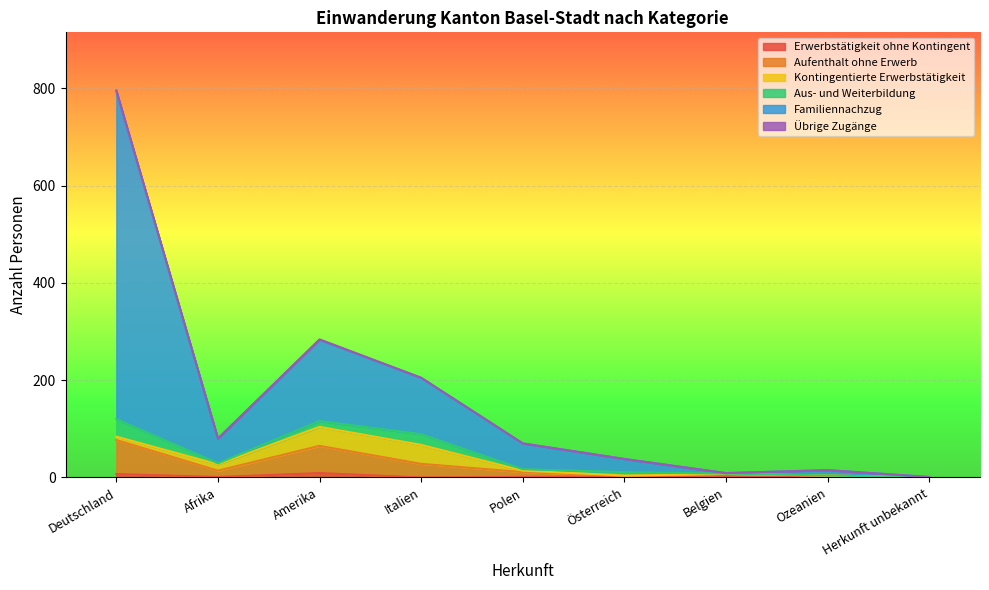

Between Afrika and Italien, which series saw the biggest shift?

Familiennachzug